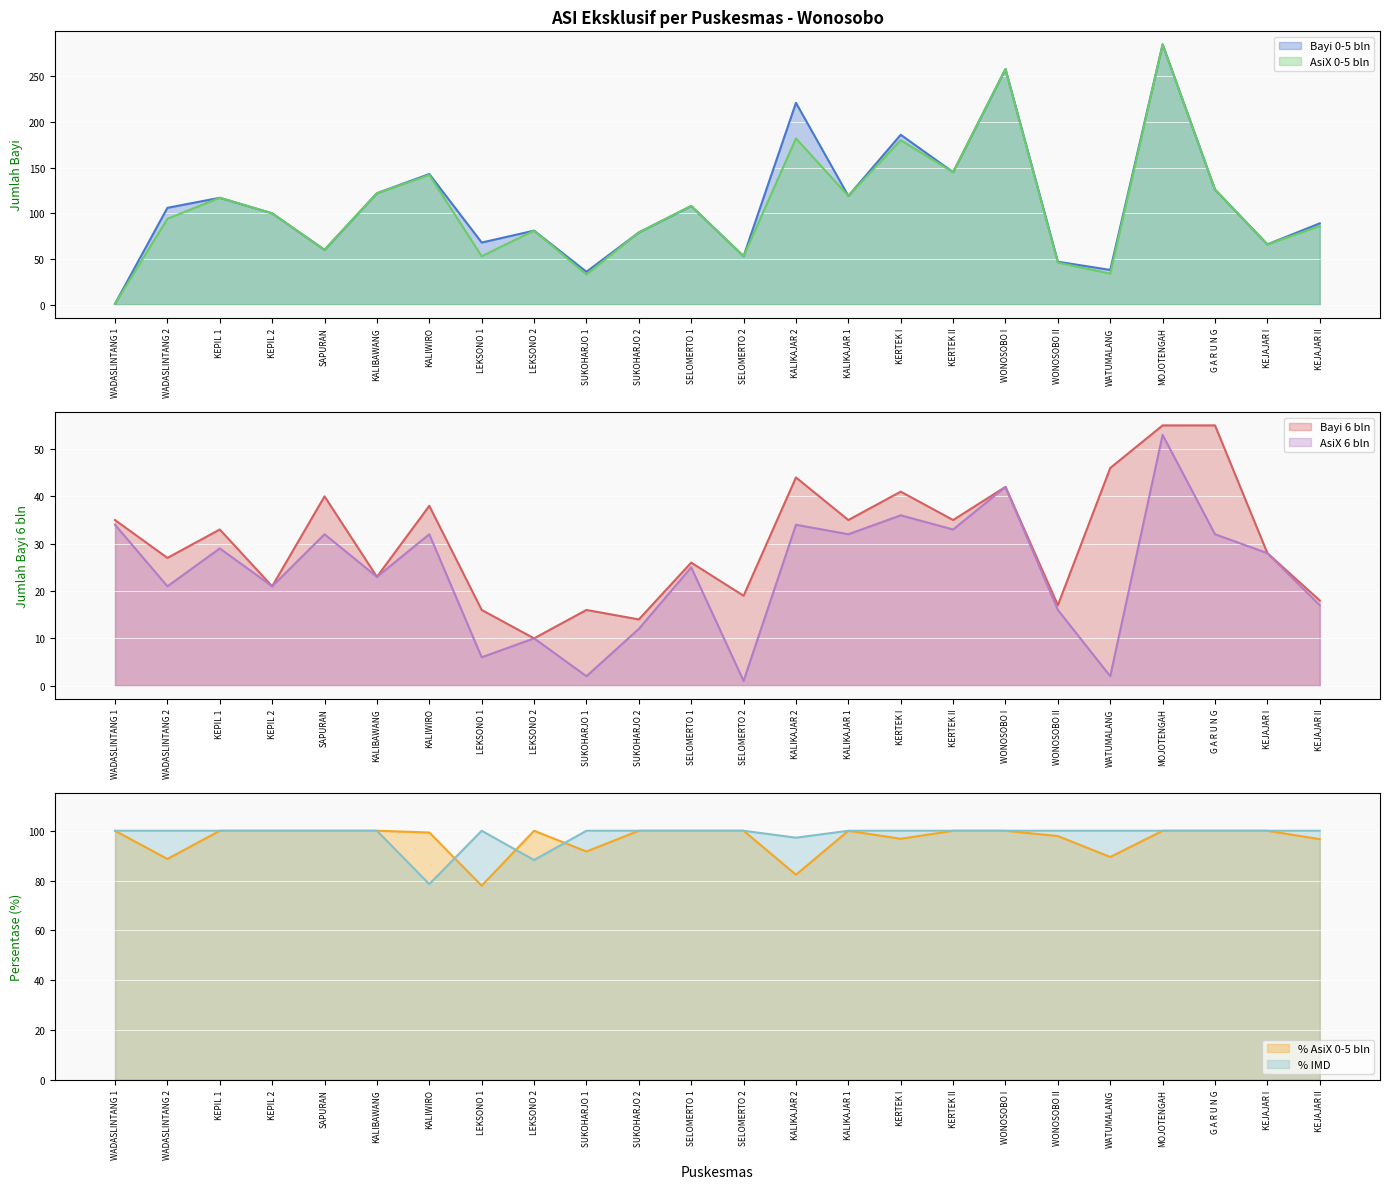

Between KEPIL 2 and WONOSOBO I, which series saw the biggest shift?

Bayi 0-5 bln